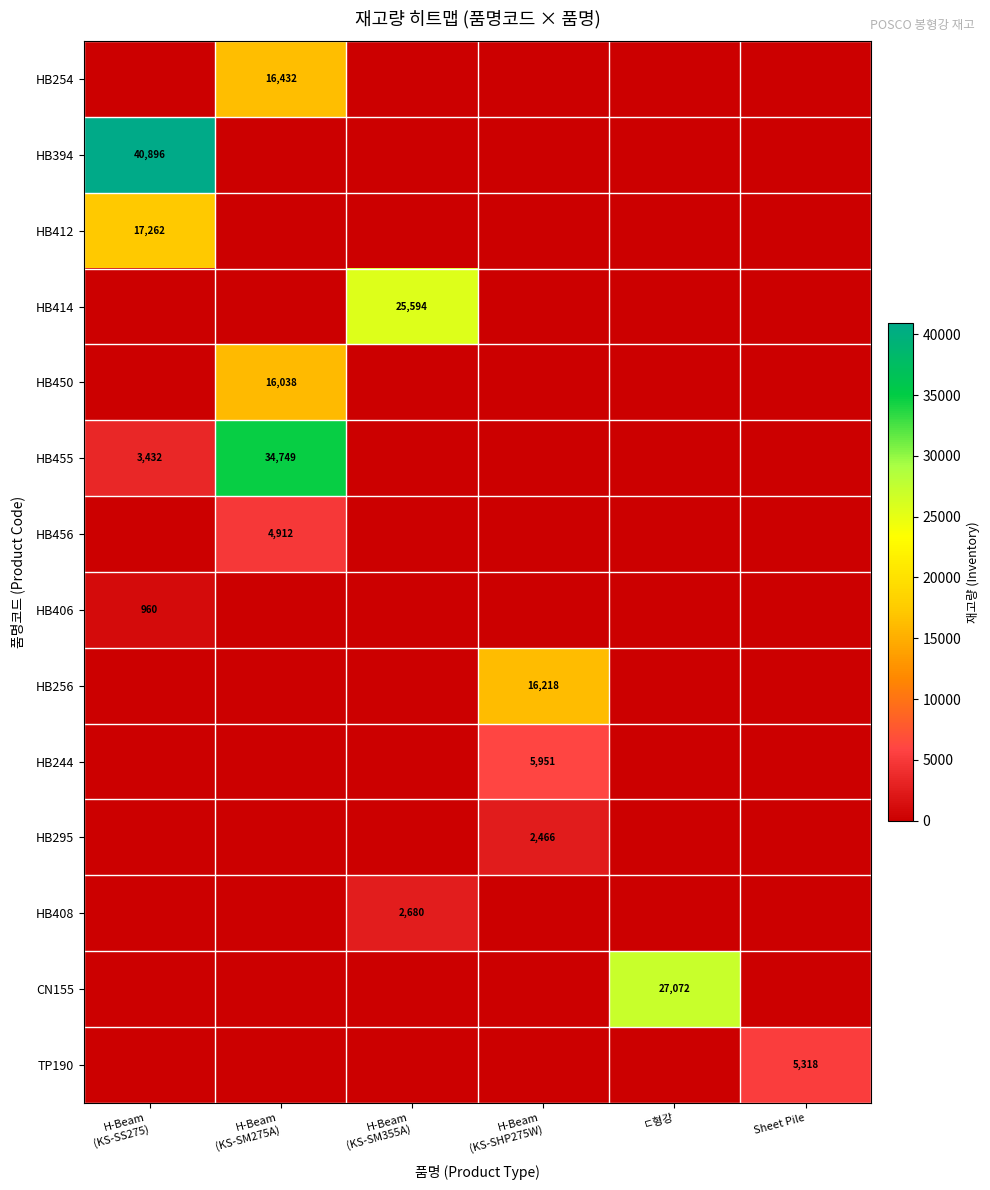

List the labels in order of HB450 value, largest first.

H-Beam (KS-SM275A), H-Beam (KS-SS275), H-Beam (KS-SM355A), H-Beam (KS-SHP275W), ㄷ형강, Sheet Pile